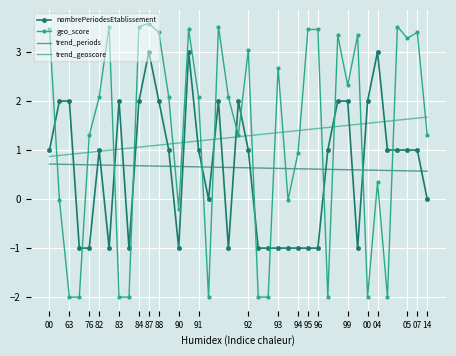

List the series in order of their peak value, highest first.

geo_score, nombrePeriodesEtablissement, trend_geoscore, trend_periods